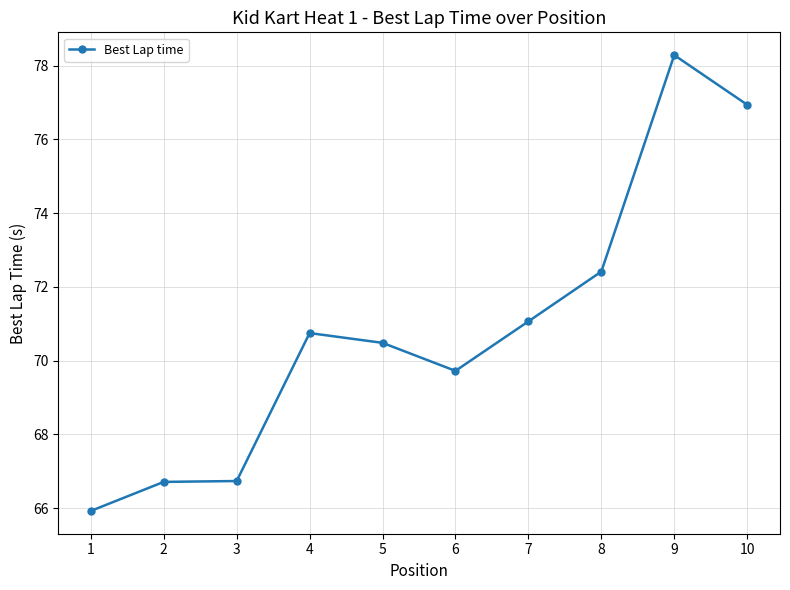

How many series are shown in this chart?

1